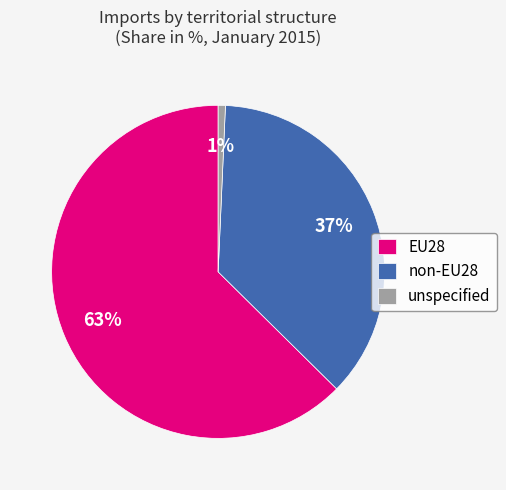

How many segments does this pie chart have?

3